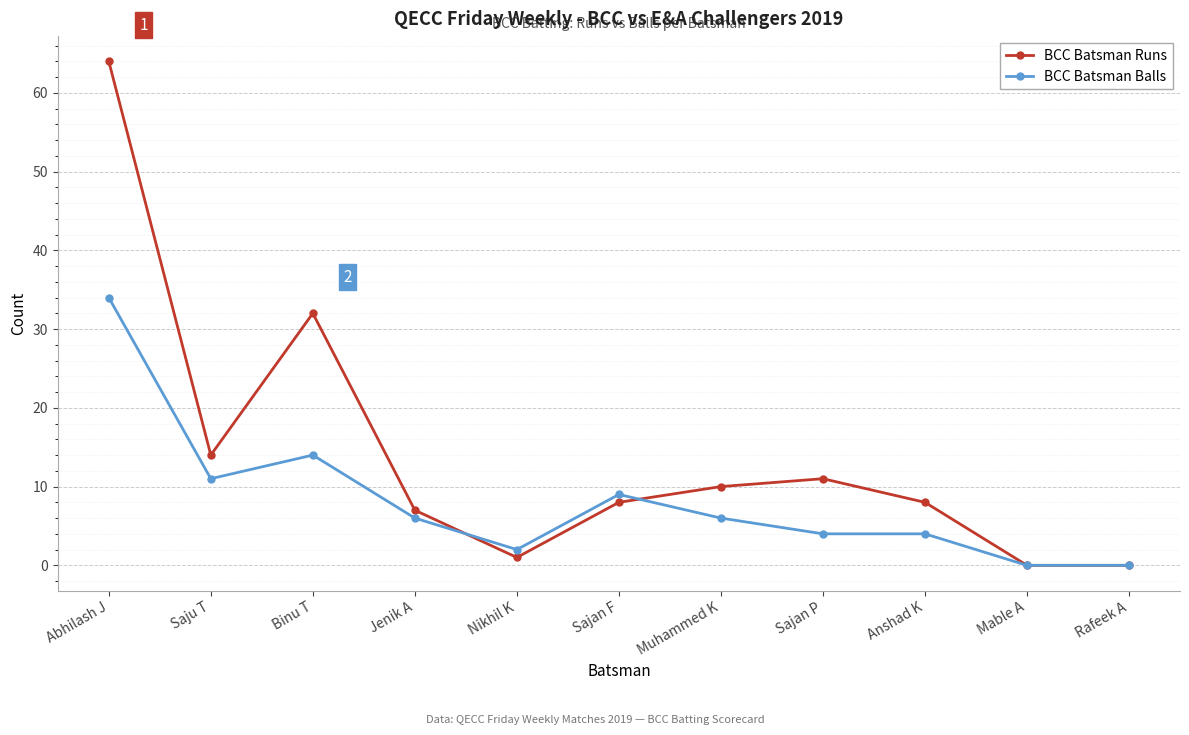

At how many categories does at least one series exceed 3?

8